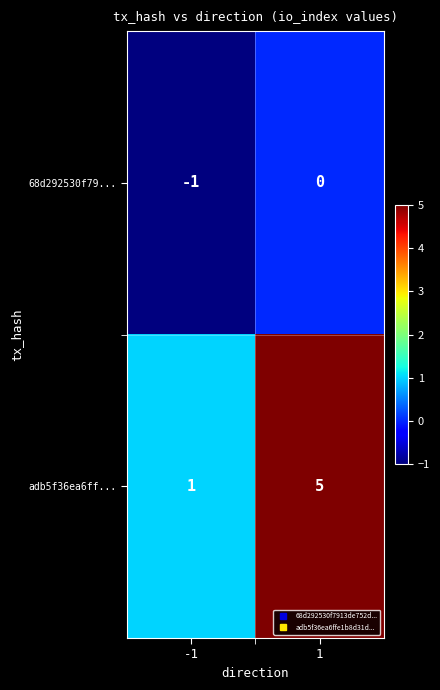

At how many categories does at least one series exceed 0?

2